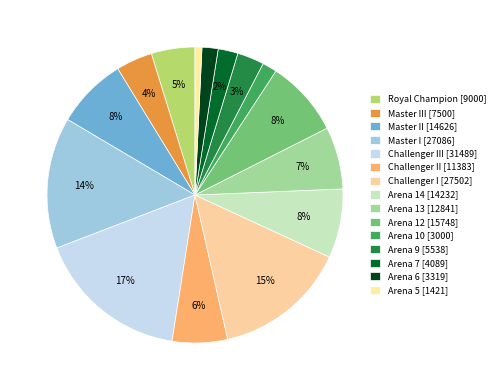

How many slices are in this pie chart?

15